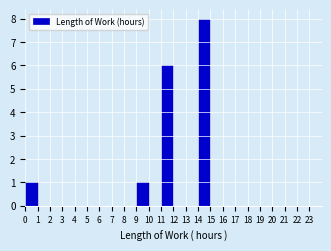

Reading left to right, list every bar in this chart as the range it spans on the x-axis followed by its height. The values are not printed on the chart, so give them approximately, as read against the axis.

0 to 1: 1
1 to 2: 0
2 to 3: 0
3 to 4: 0
4 to 5: 0
5 to 6: 0
6 to 7: 0
7 to 8: 0
8 to 9: 0
9 to 10: 1
10 to 11: 0
11 to 12: 6
12 to 13: 0
13 to 14: 0
14 to 15: 8
15 to 16: 0
16 to 17: 0
17 to 18: 0
18 to 19: 0
19 to 20: 0
20 to 21: 0
21 to 22: 0
22 to 23: 0
23 to 24: 0